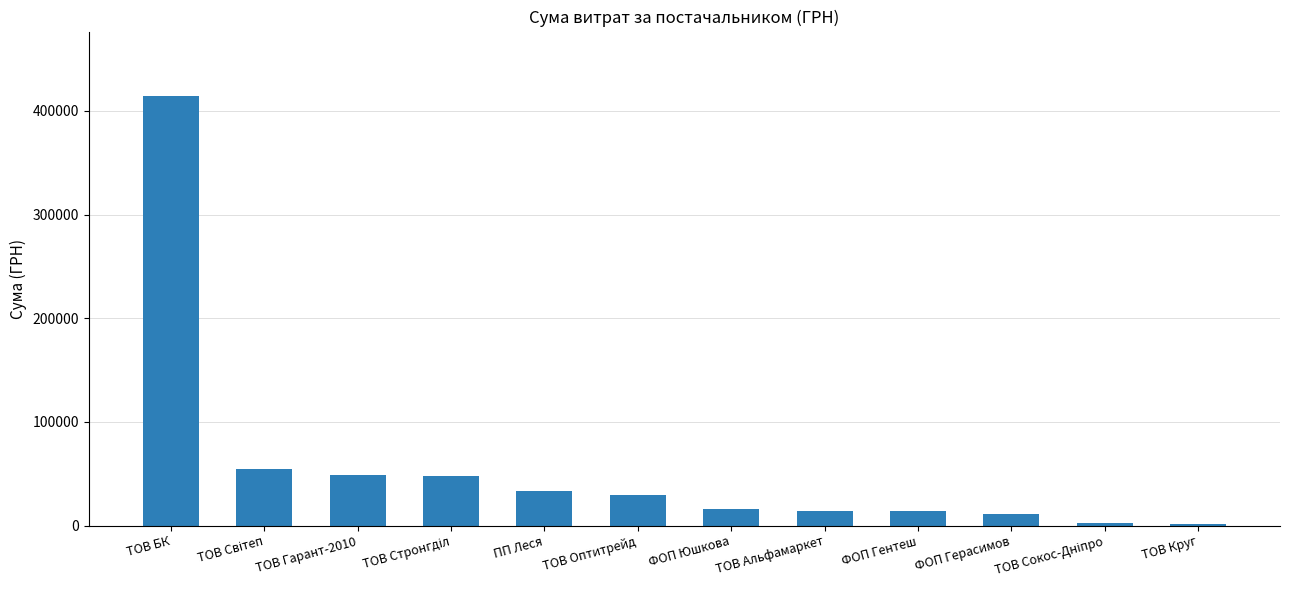

What is the greatest value displayed?

414430.6